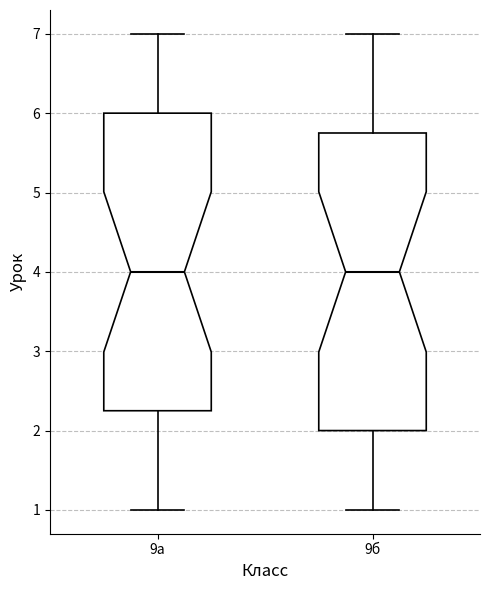

Reading left to right, read every box against the y-axis: the position of its median line, the range the box covers, and the ends of its whiskers. The values are not printed on the chart, so give them approximately, as read against the axis.

9а: median 4.0, box 2.3 to 6.0, whiskers 1.0 to 7.0
9б: median 4.0, box 2.0 to 5.8, whiskers 1.0 to 7.0